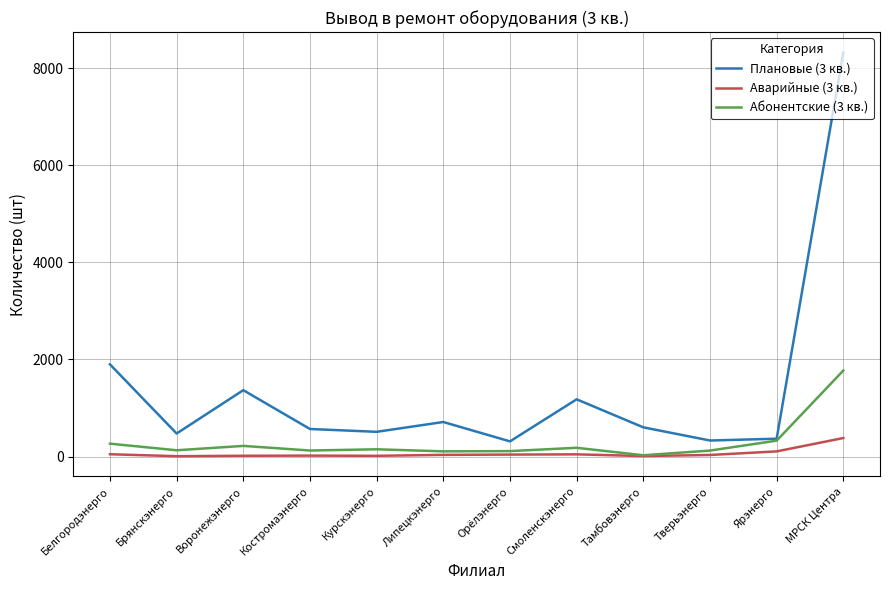

The Плановые (3 кв.) series shows 368 at Ярэнерго. True or false?

True